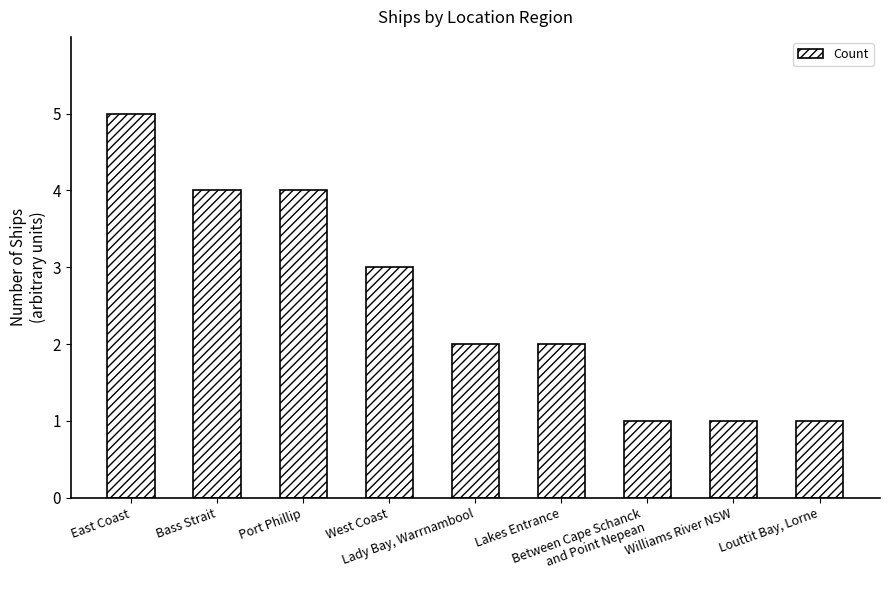

Where is the data nearest to the value 3?

West Coast